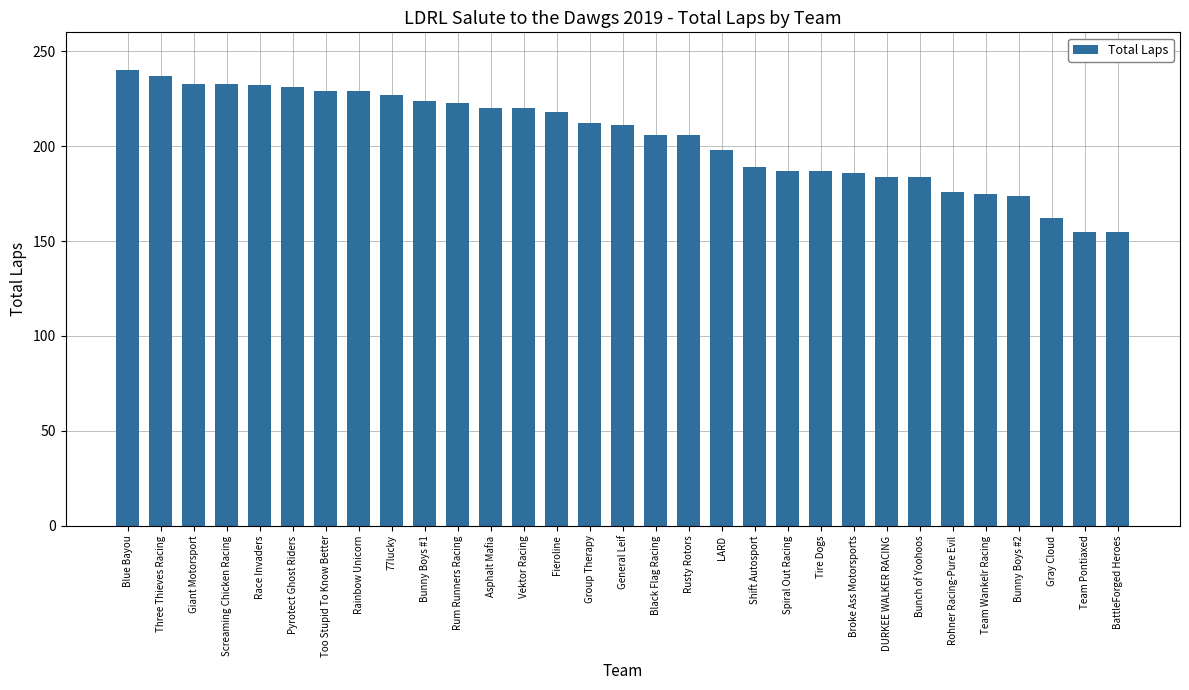

What is the smallest value displayed?

155